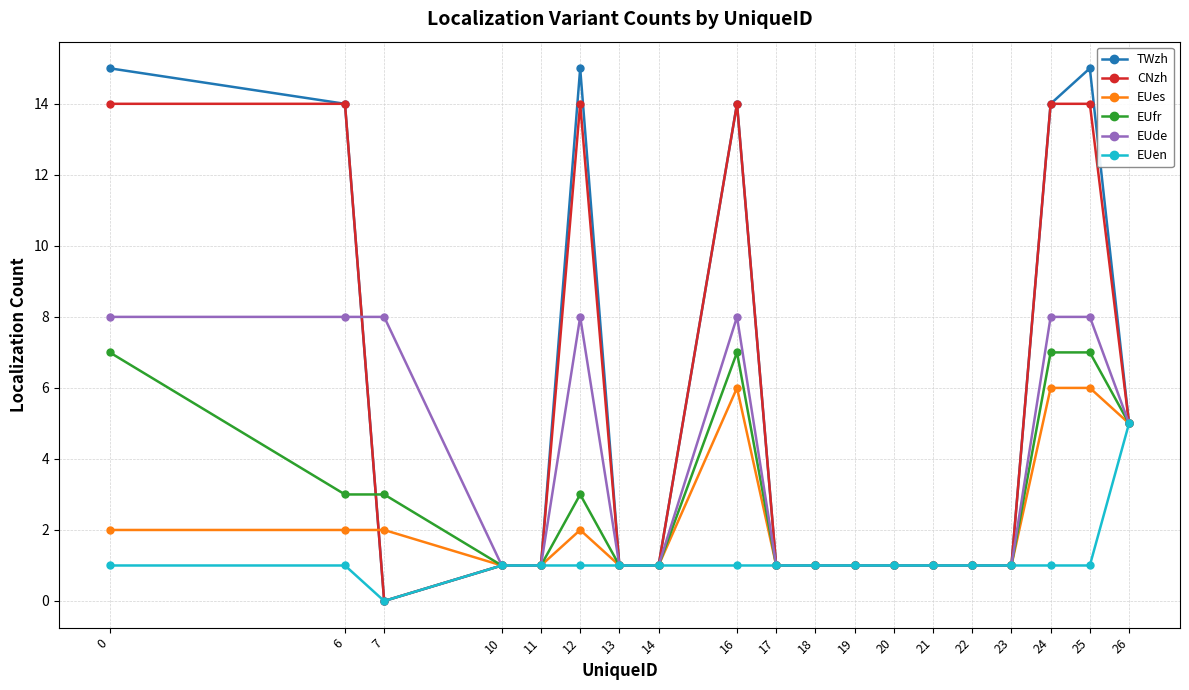

Which series has the largest total across all categories?

TWzh